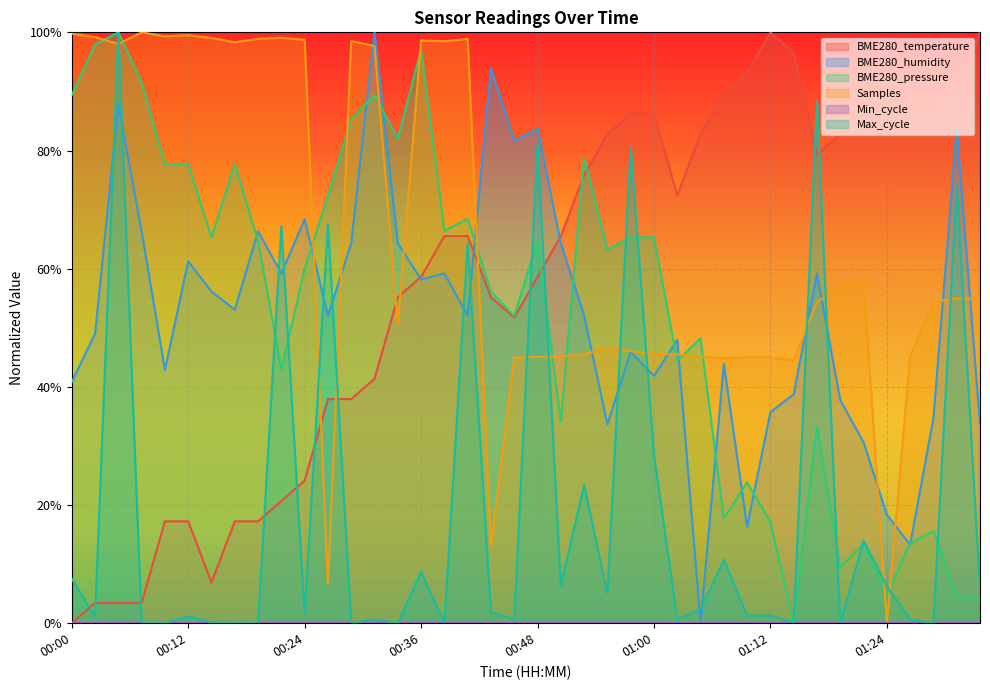

Which series changed the most between 00:38 and 01:03?

Samples